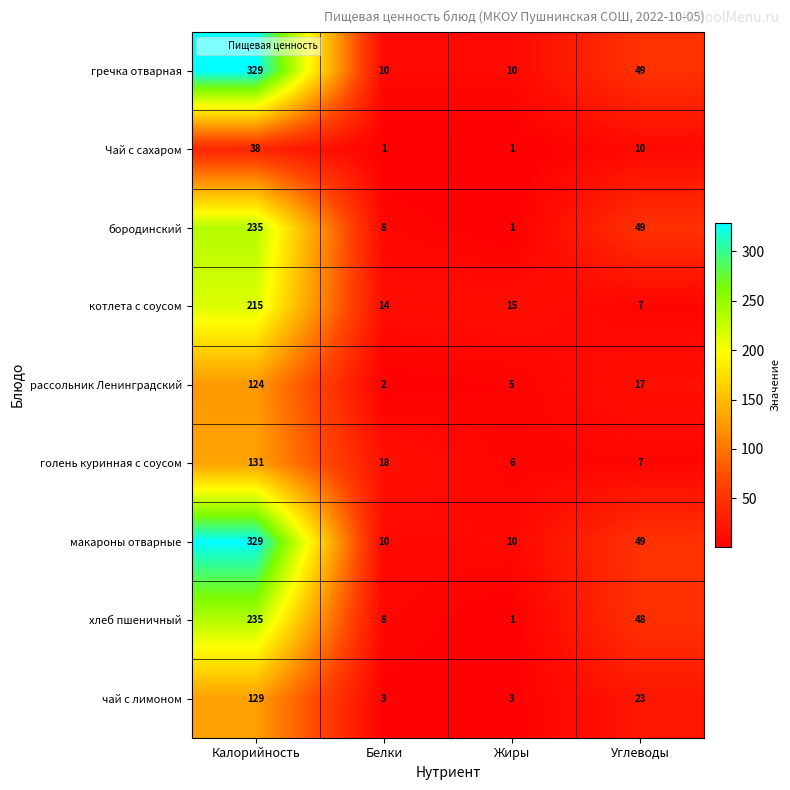

True or false: котлета с соусом has a value of 215 at Калорийность.

True